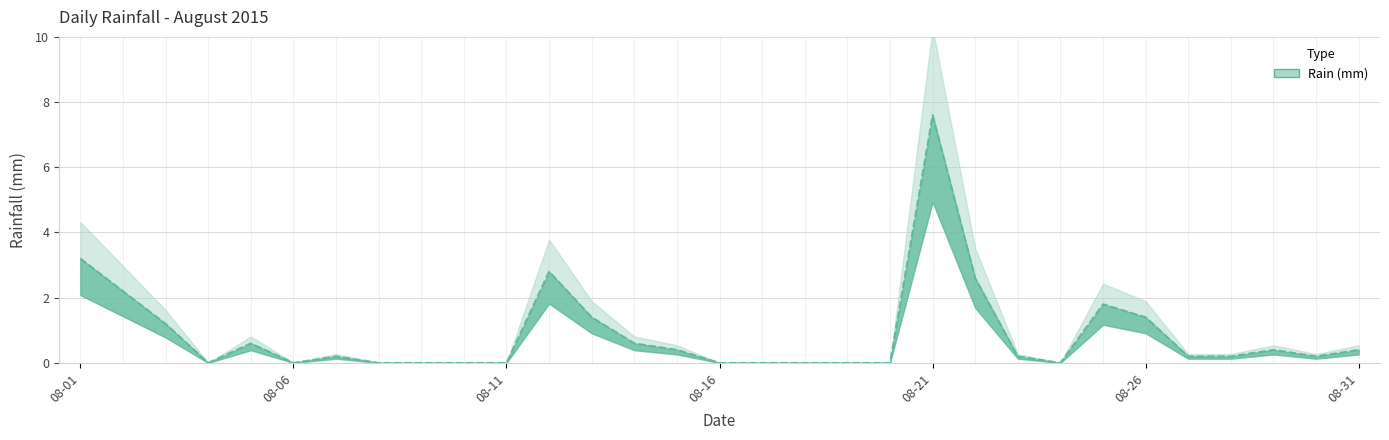

What is the difference between the maximum and minimum values?

7.6